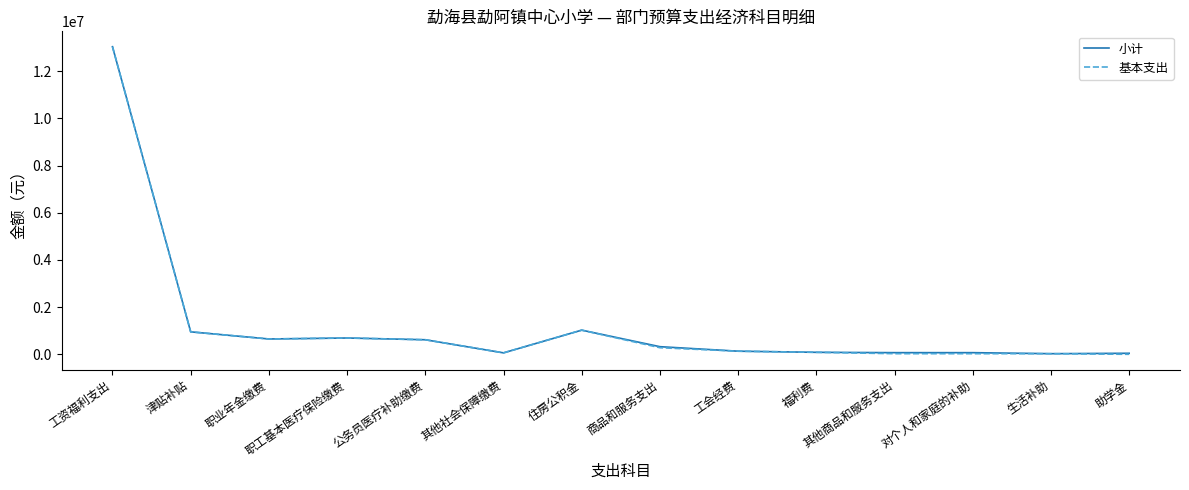

What is the approximate value of 小计 at 生活补助?

25701.5